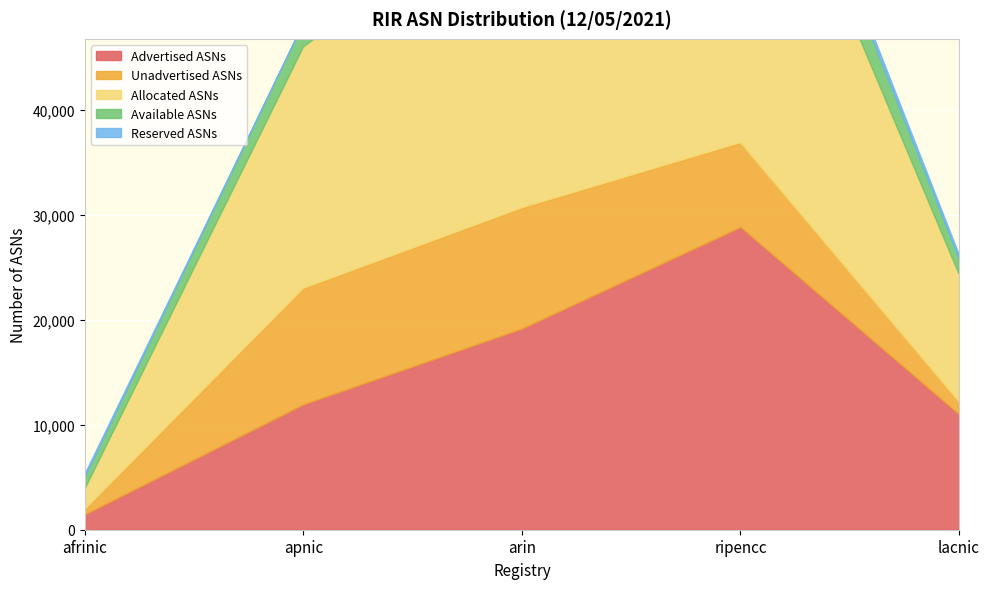

In Total ASNs, how many points are higher than both neighbors (excluding endpoints)?

1